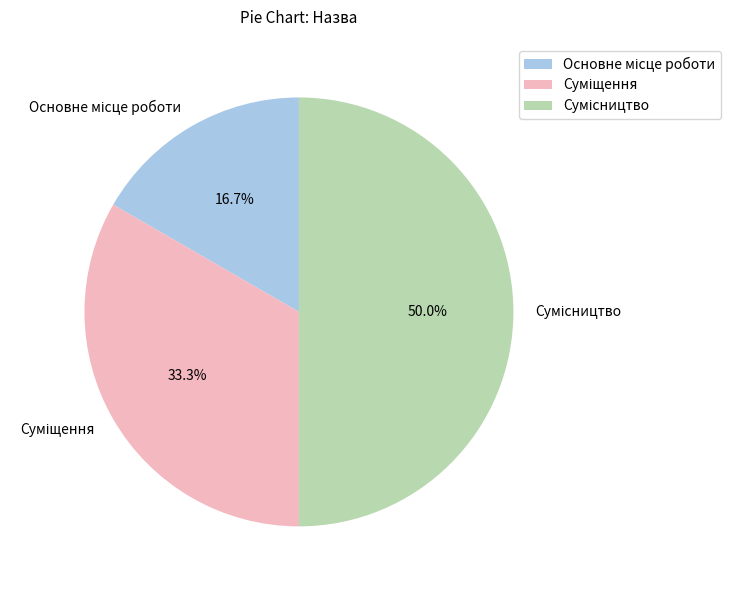

How many segments does this pie chart have?

3